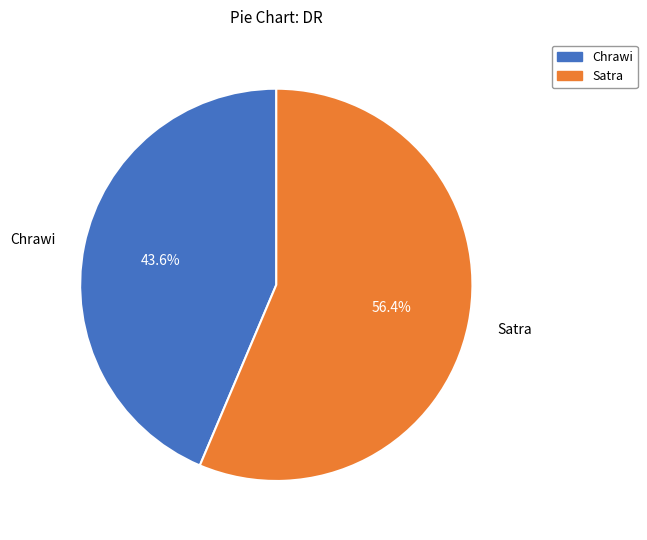

What percentage do Satra and Chrawi together represent?

100.0%